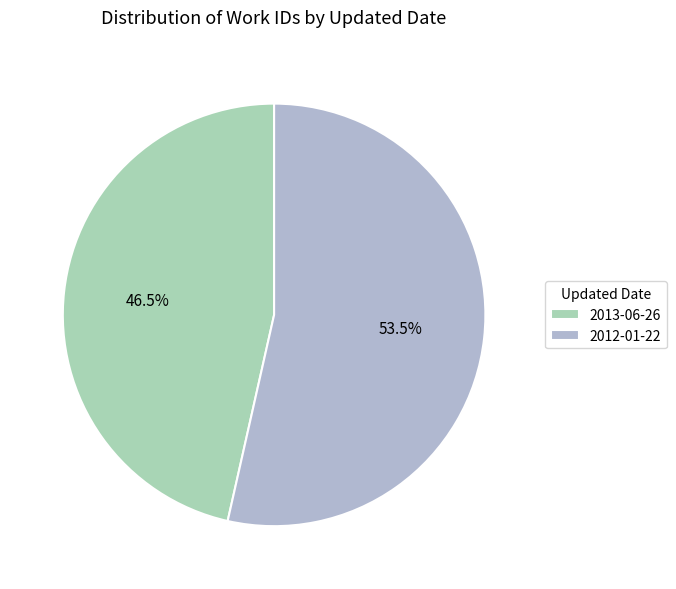

Does 2013-06-26 account for over 50% of the chart?

No